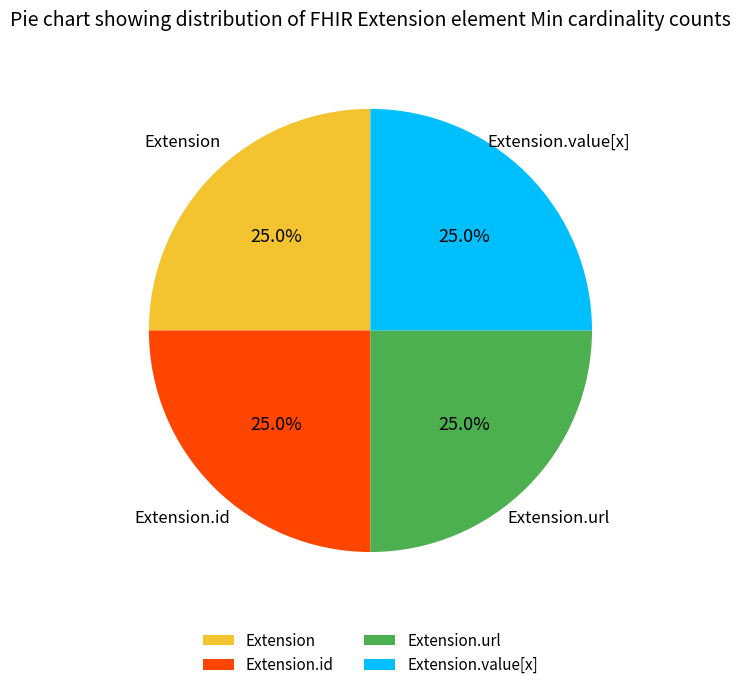

What is the ratio of the value at Extension.id to the value at Extension?

1.0